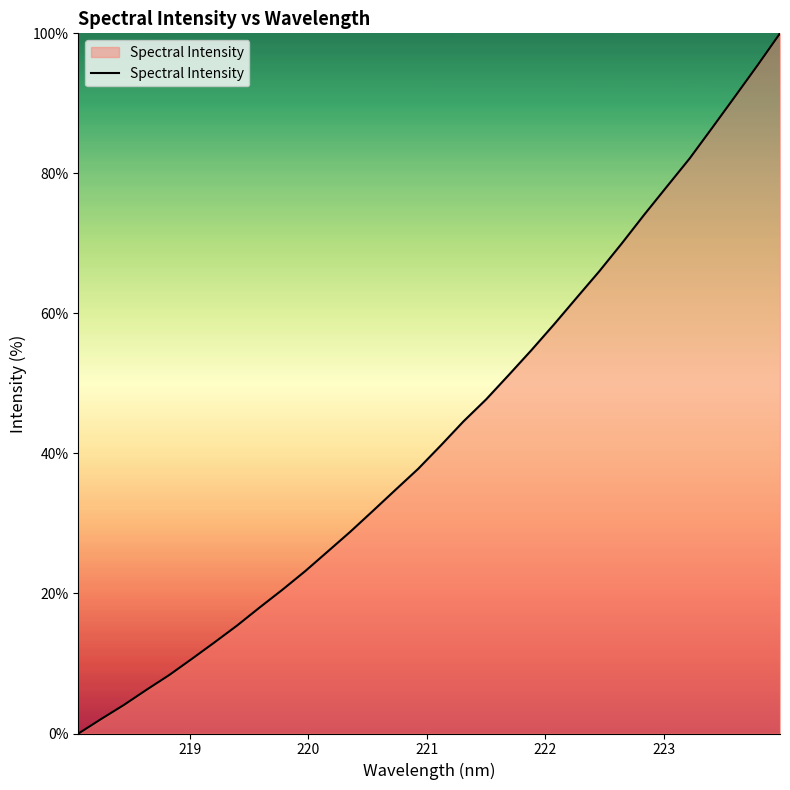

What is the maximum value shown in the chart?

100.0